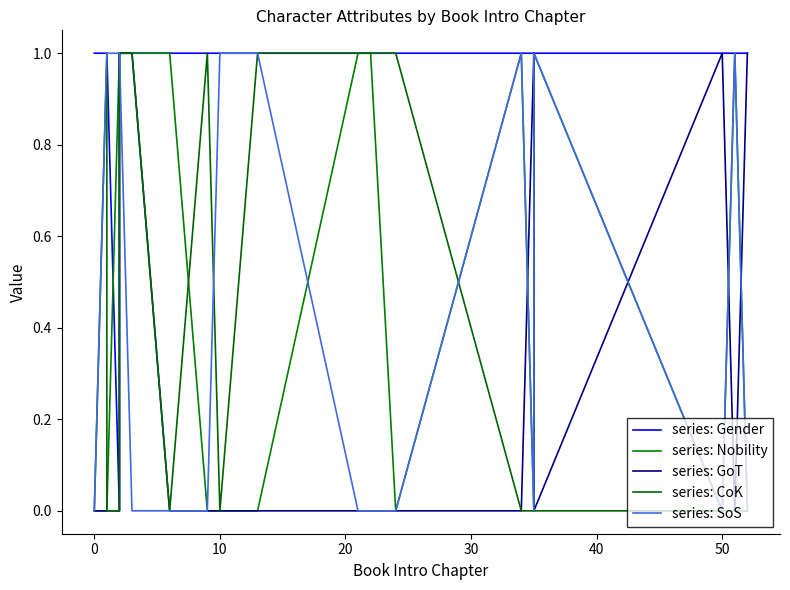

Count the series: CoK values in the range 0 to 1.

19